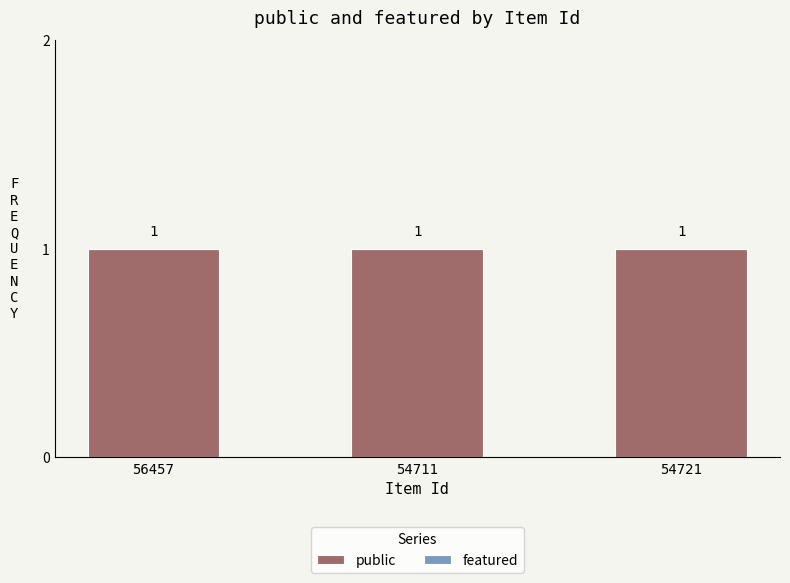

How many groups of bars are there?

3